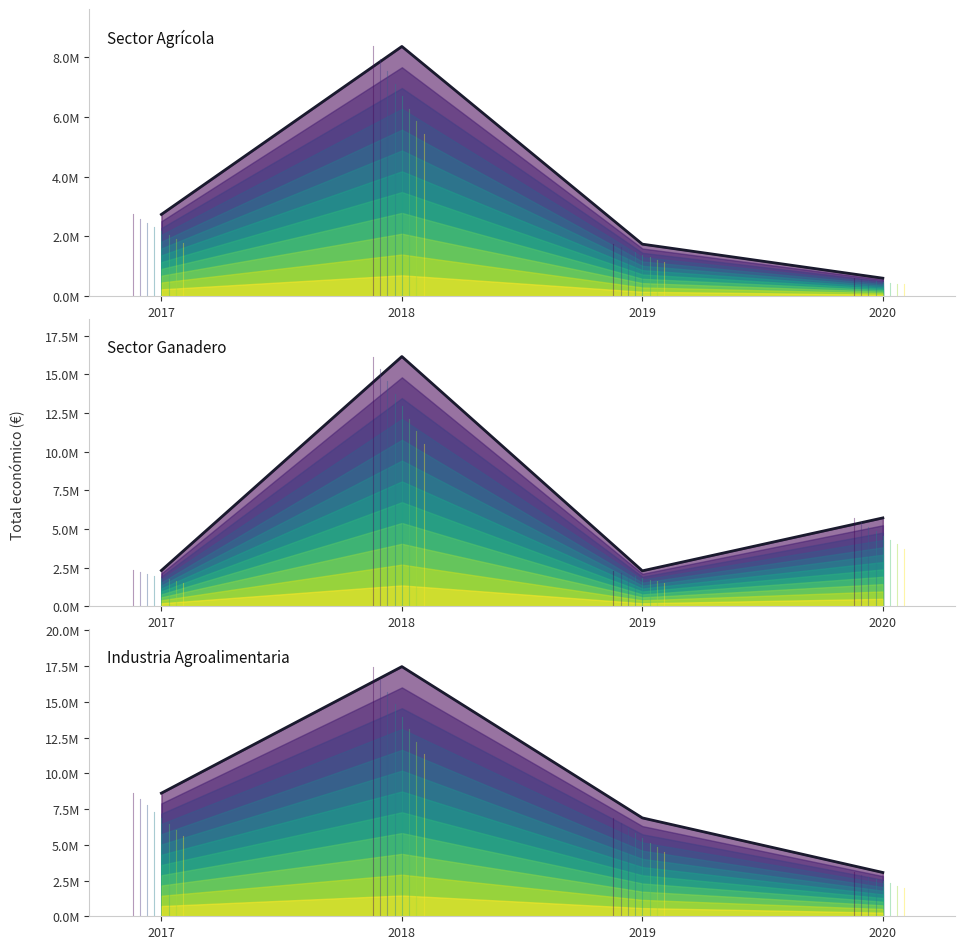

Is the value of Sector Agrícola at 2019 greater than the value of Sector Ganadero at 2019?

No